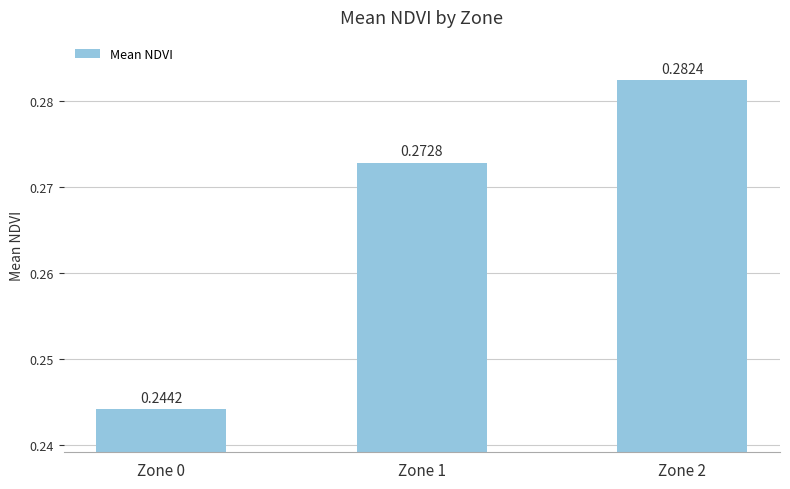

Which has a higher value, Zone 2 or Zone 1?

Zone 2